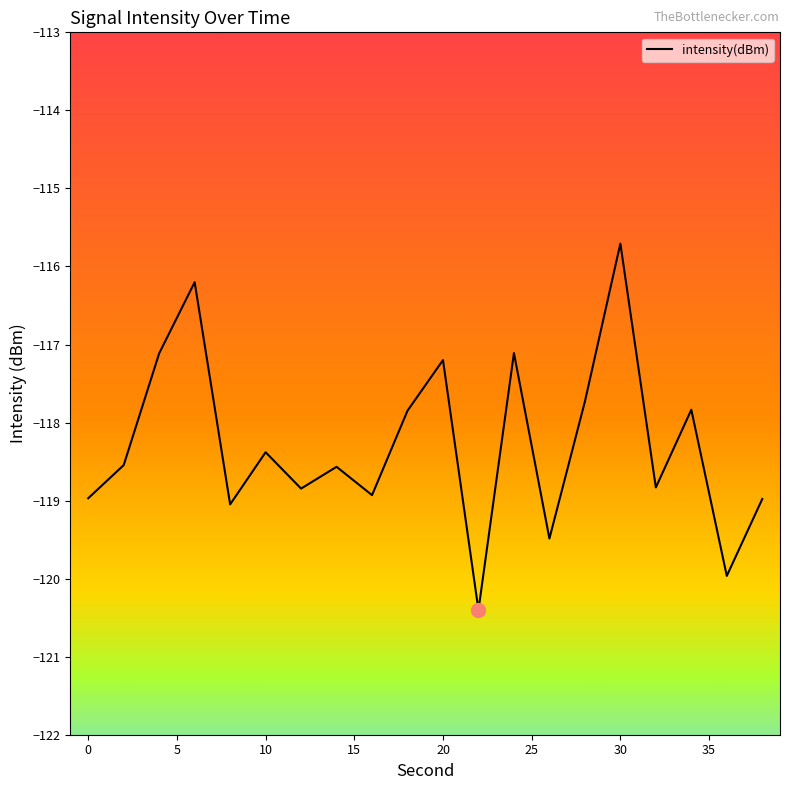

What is the difference between the maximum and minimum values?

4.7